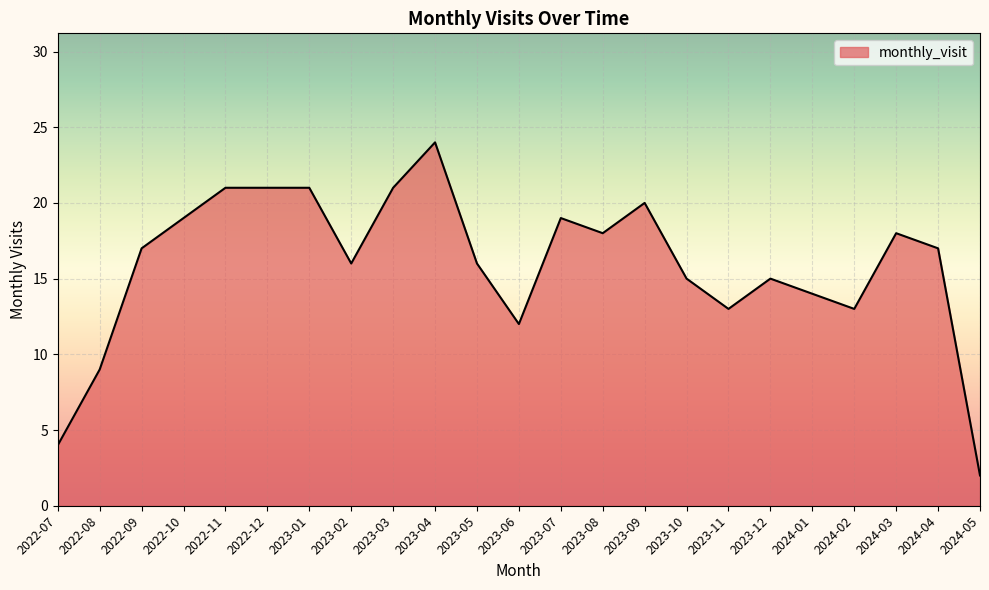

The value at 2024-04 is 17. True or false?

True